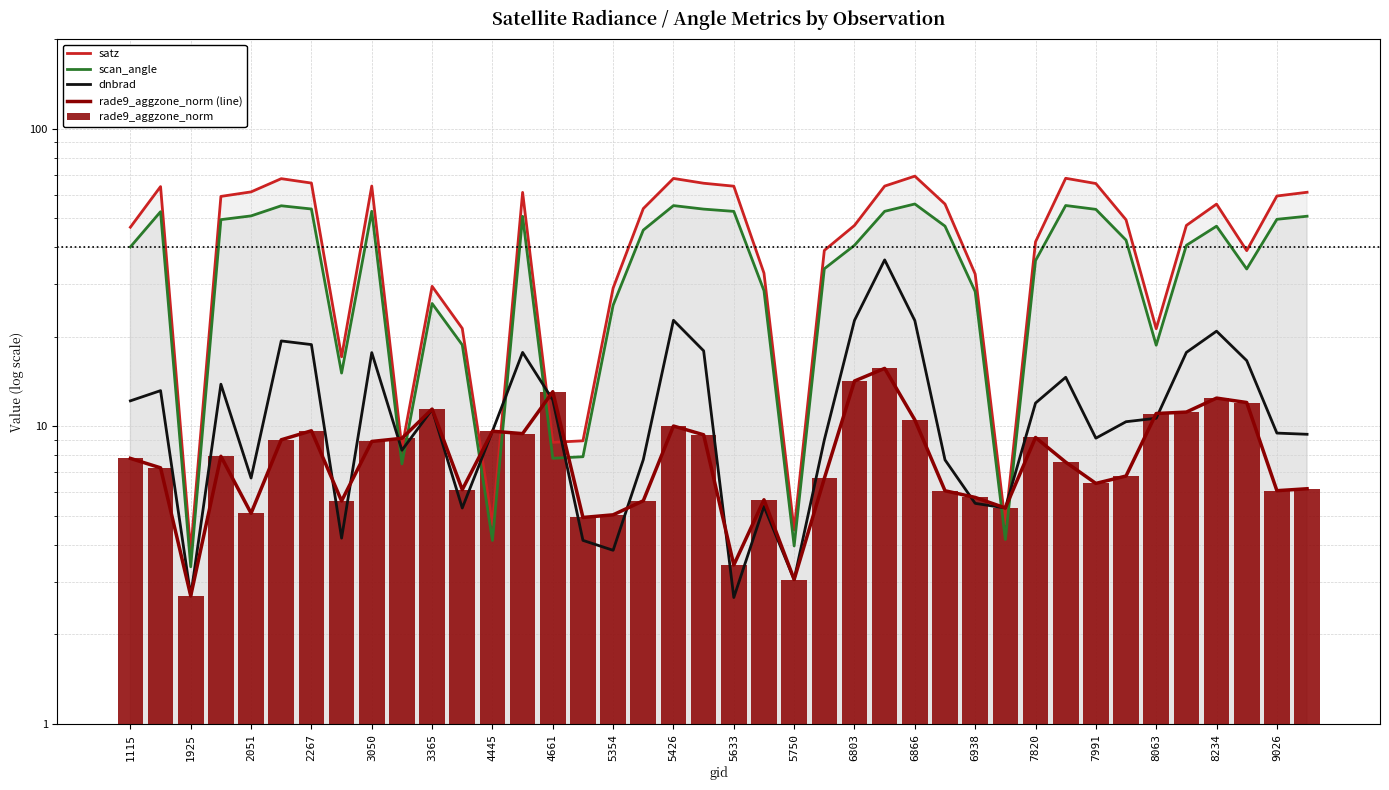

Are the bars horizontal?

No